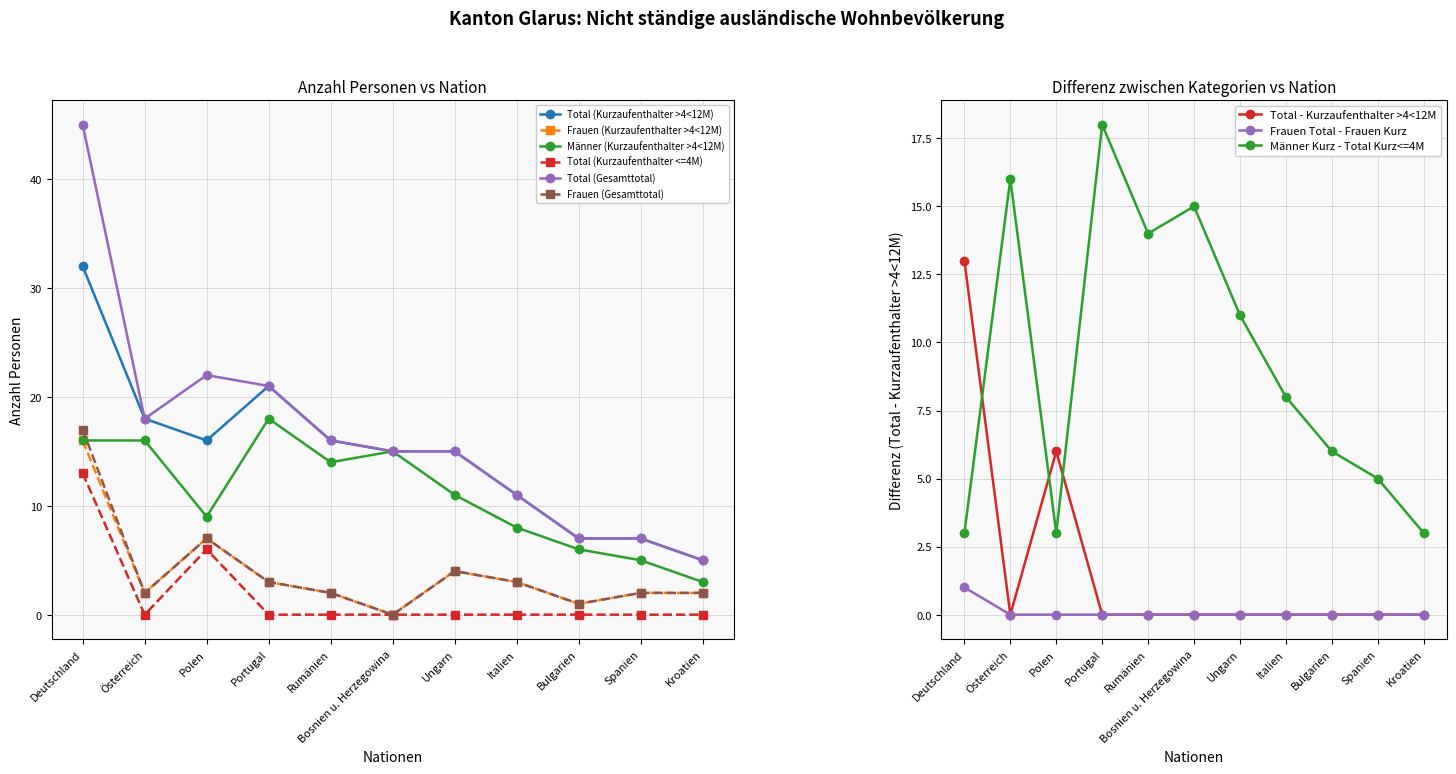

At how many categories does at least one series exceed 40?

1